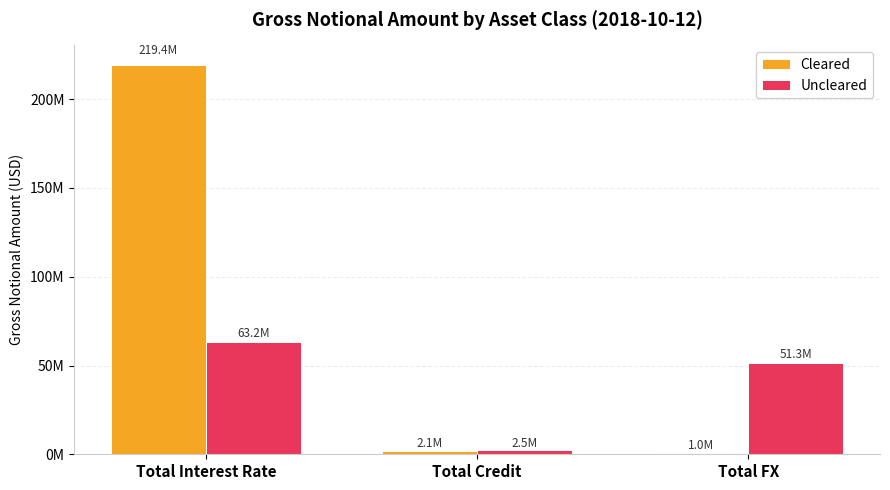

What is the label of the 3rd bar from the left?

Total FX